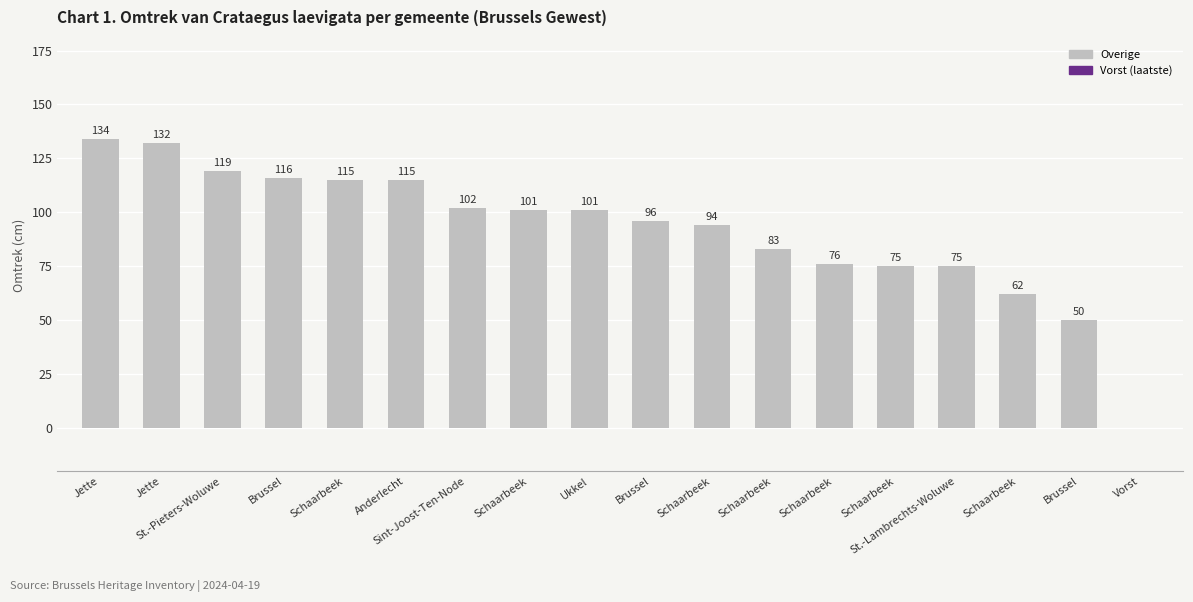

What is the change in value from Jette to Ukkel?

-33